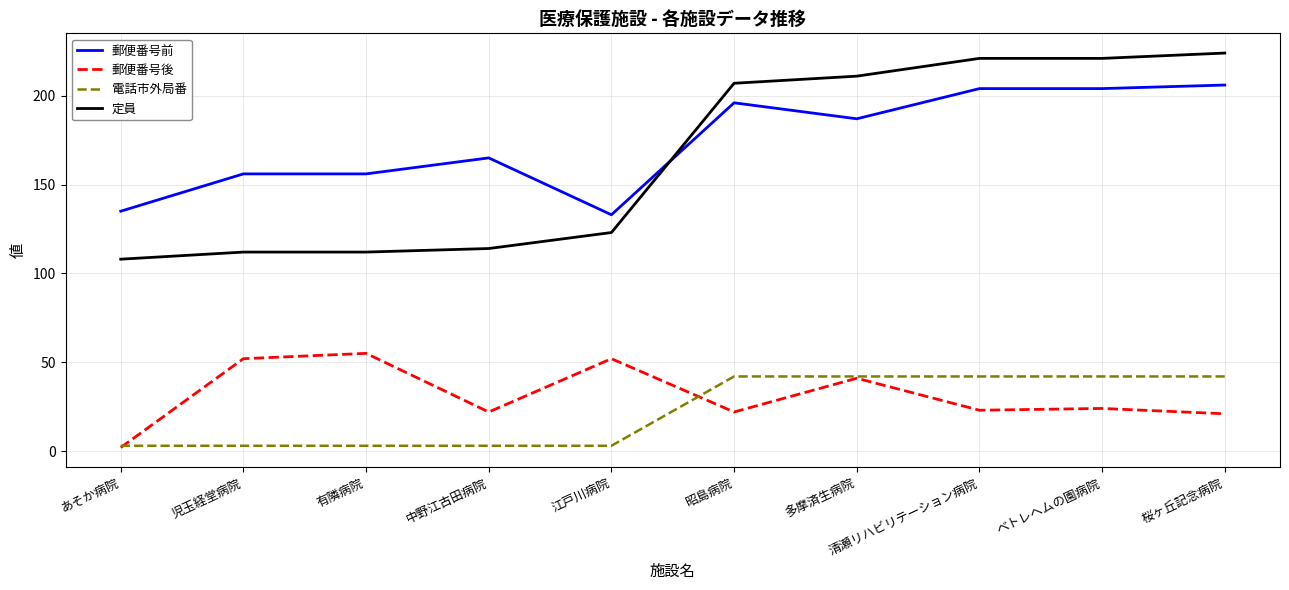

What position from the left is 桜ヶ丘記念病院?

10